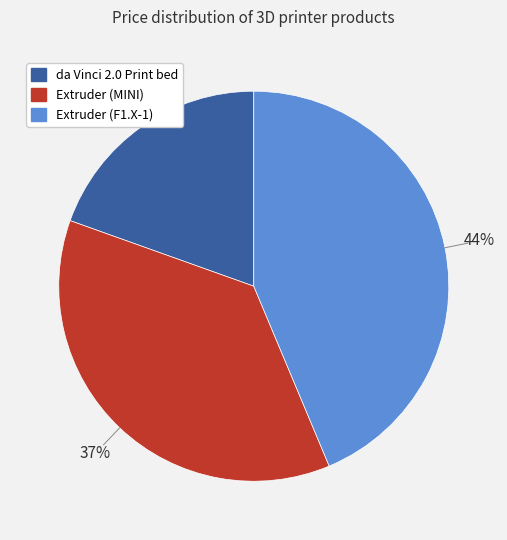

To the nearest percent, what is the difference between the largest and smallest slice percentages?

24%